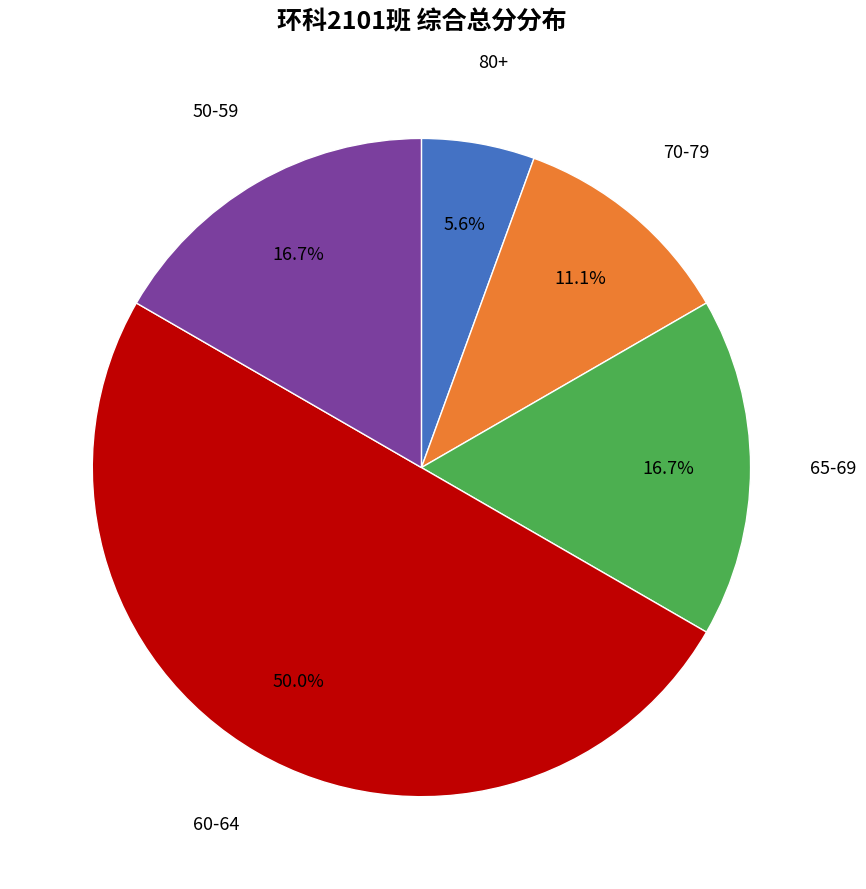

How many segments does this pie chart have?

5